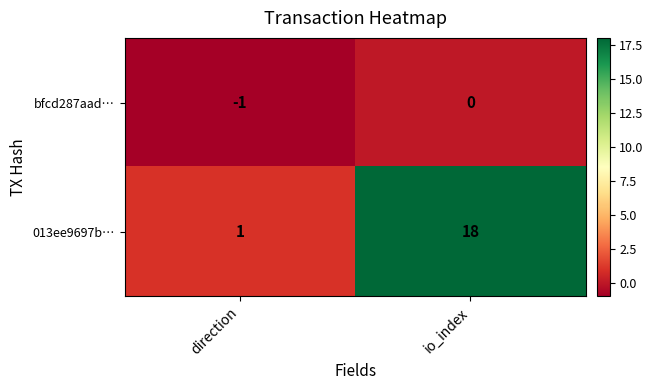

The 013ee9697b… series shows 18 at io_index. True or false?

True